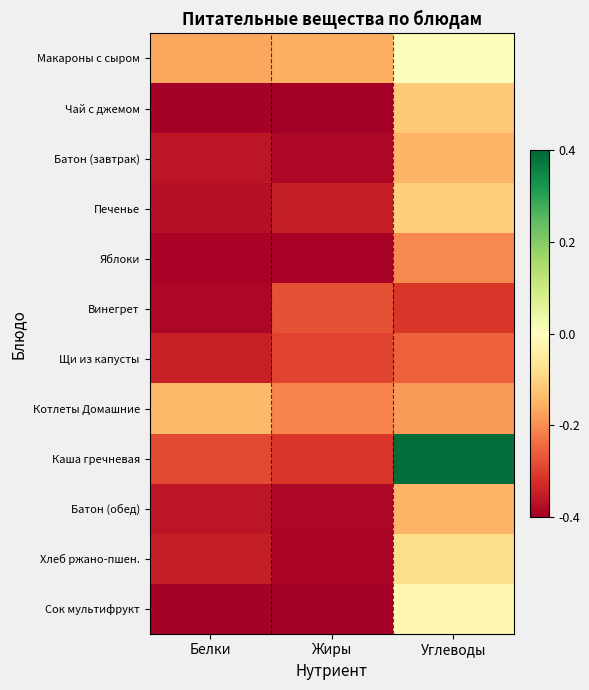

Which category has the highest value across all series?

Углеводы